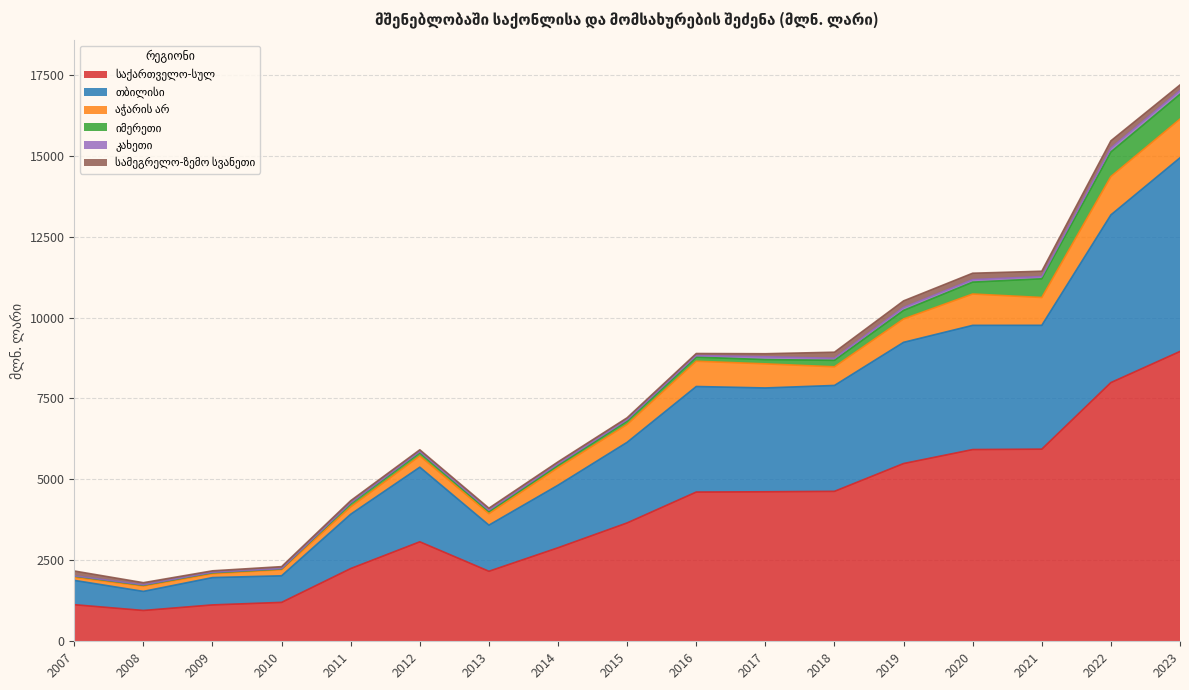

True or false: კახეთი and სამეგრელო-ზემო სვანეთი cross at least once.

False